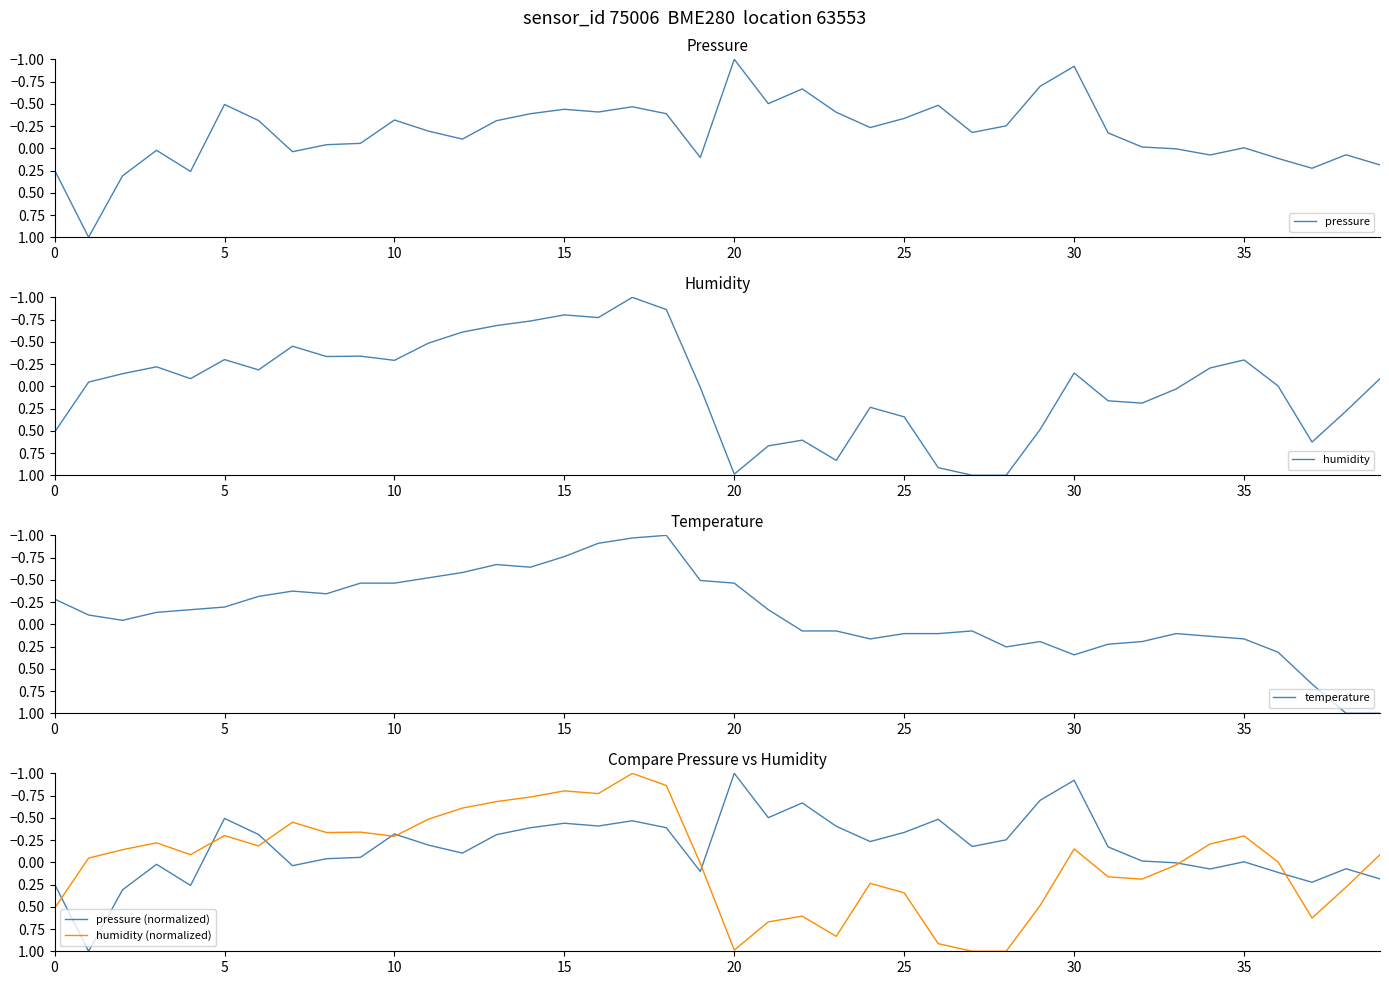

Does the chart display data point markers on the line(s)?

No